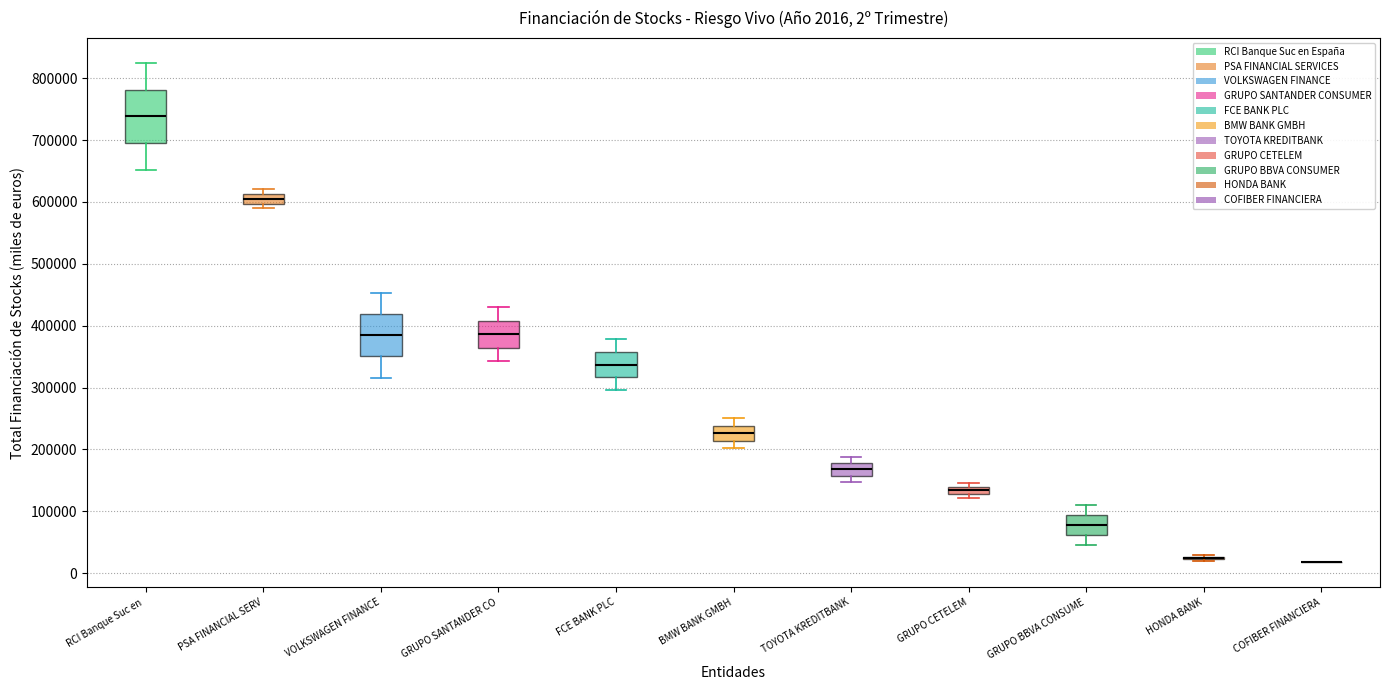

Comparing the boxes themselves (not the whiskers), which one is the tallest?

RCI Banque Suc en